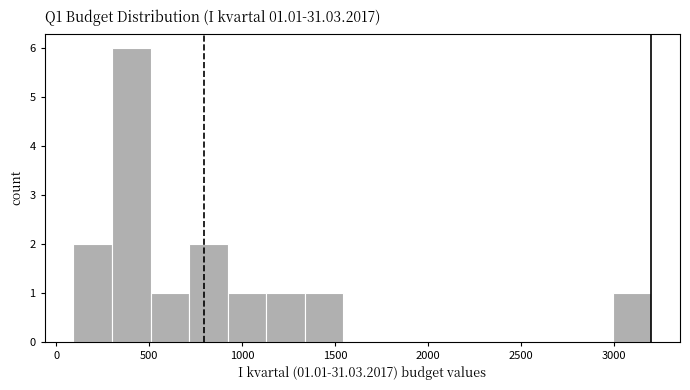

Over which range of the x-axis is the bar tallest?

300 to 500